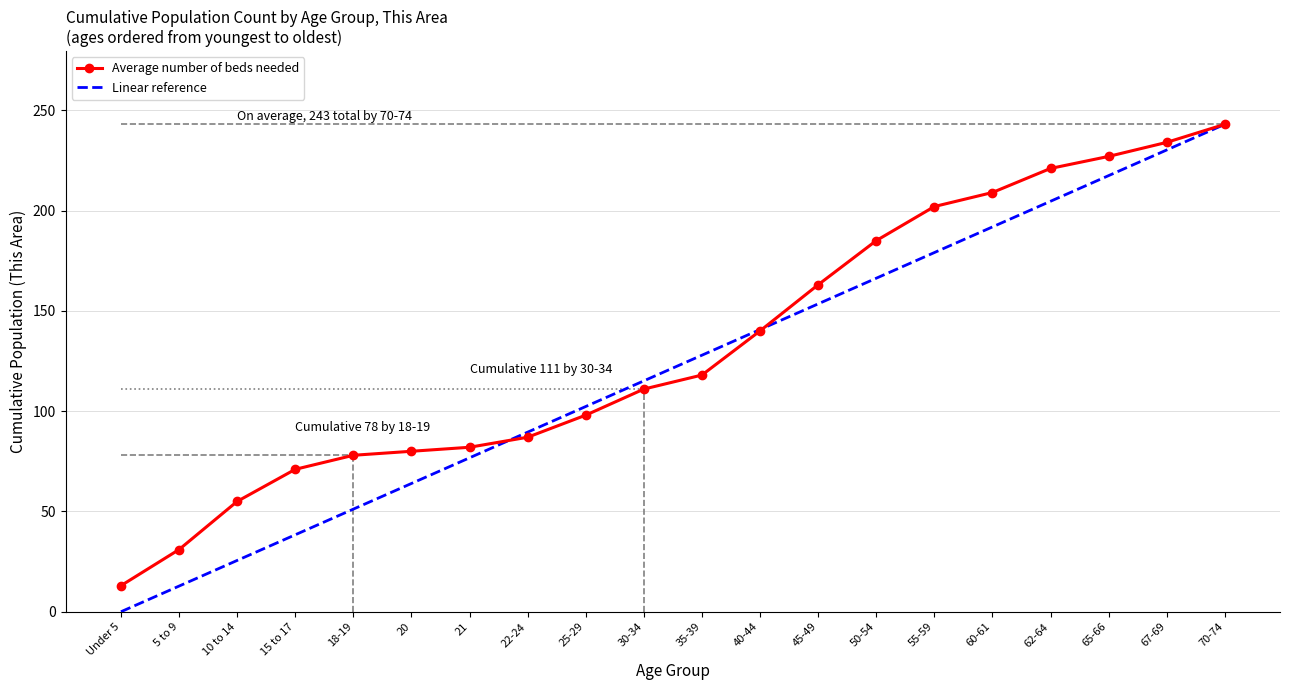

Read the Linear reference value at 20.

63.9